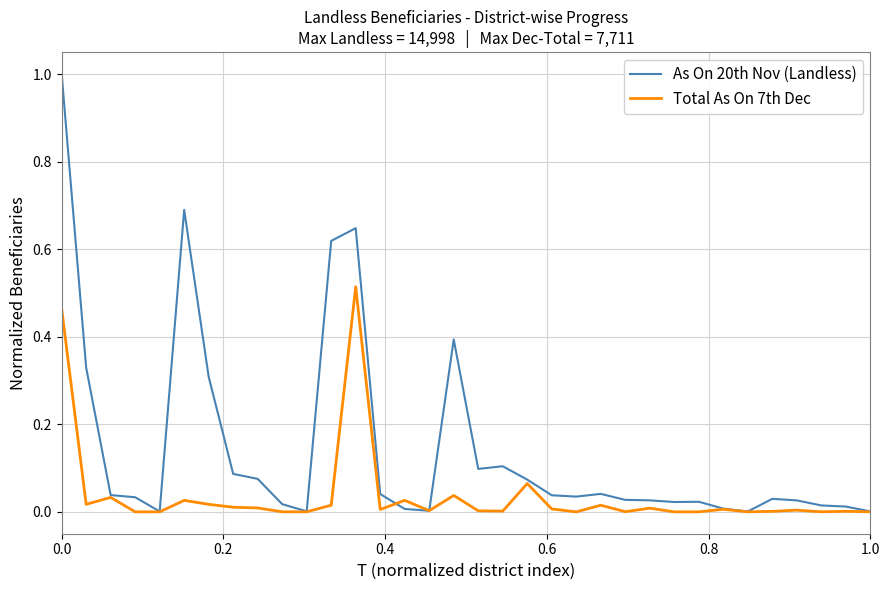

Which series has the widest spread of values?

As On 20th Nov (Landless)